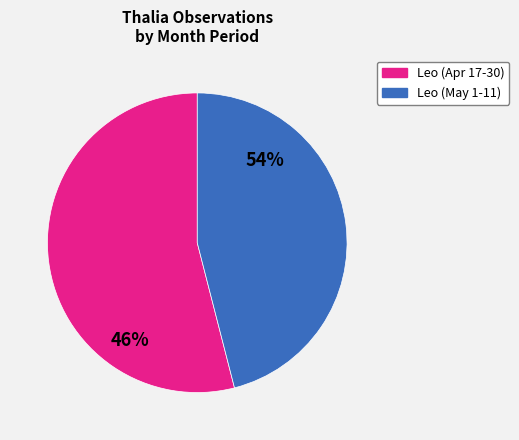

To the nearest percent, what is the difference between the largest and smallest slice percentages?

8%